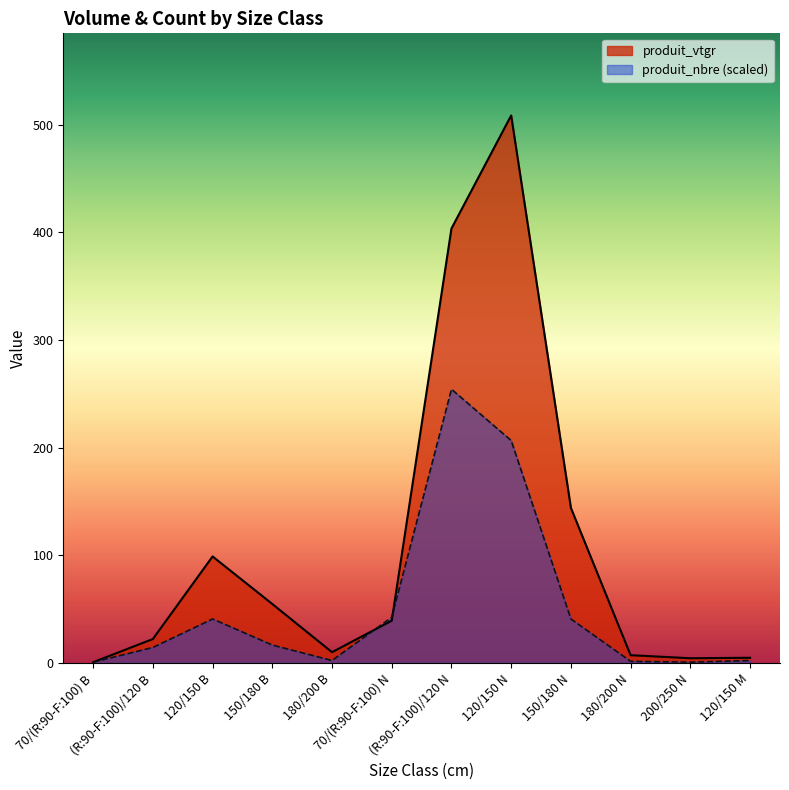

Which series has the largest range (max minus min)?

produit_vtgr